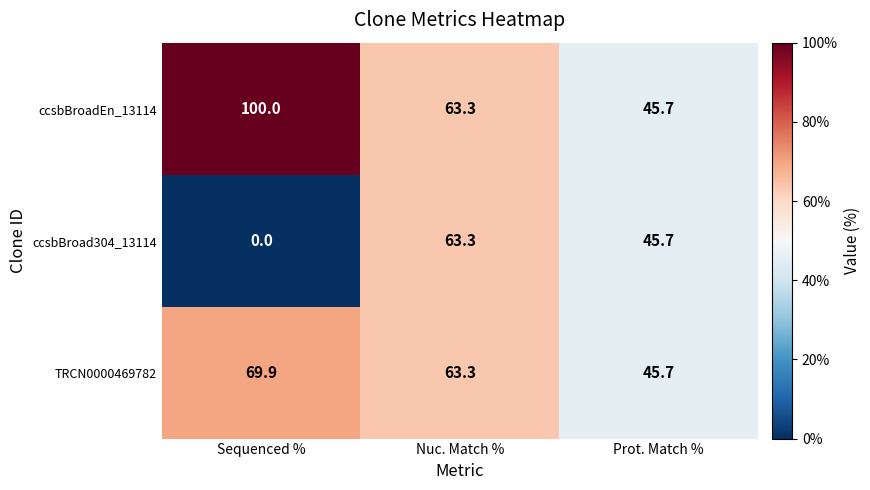

How many series are shown in this chart?

3